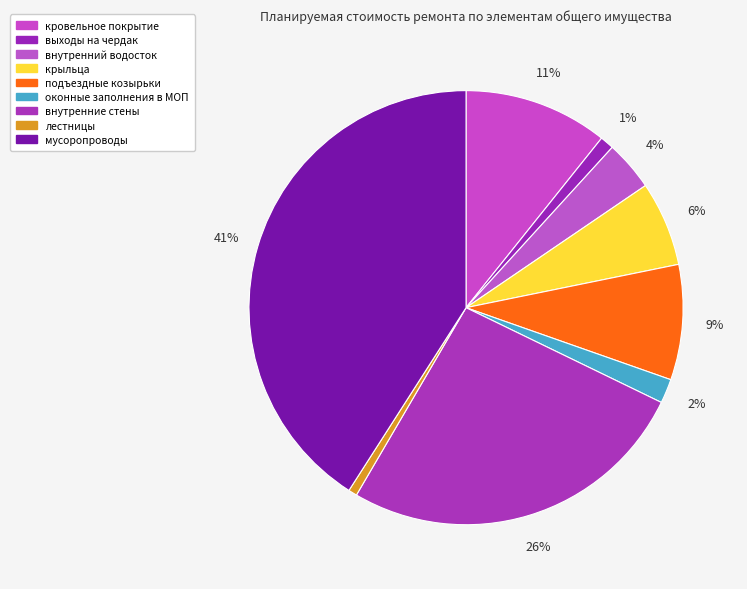

Which slice is the largest?

мусоропроводы